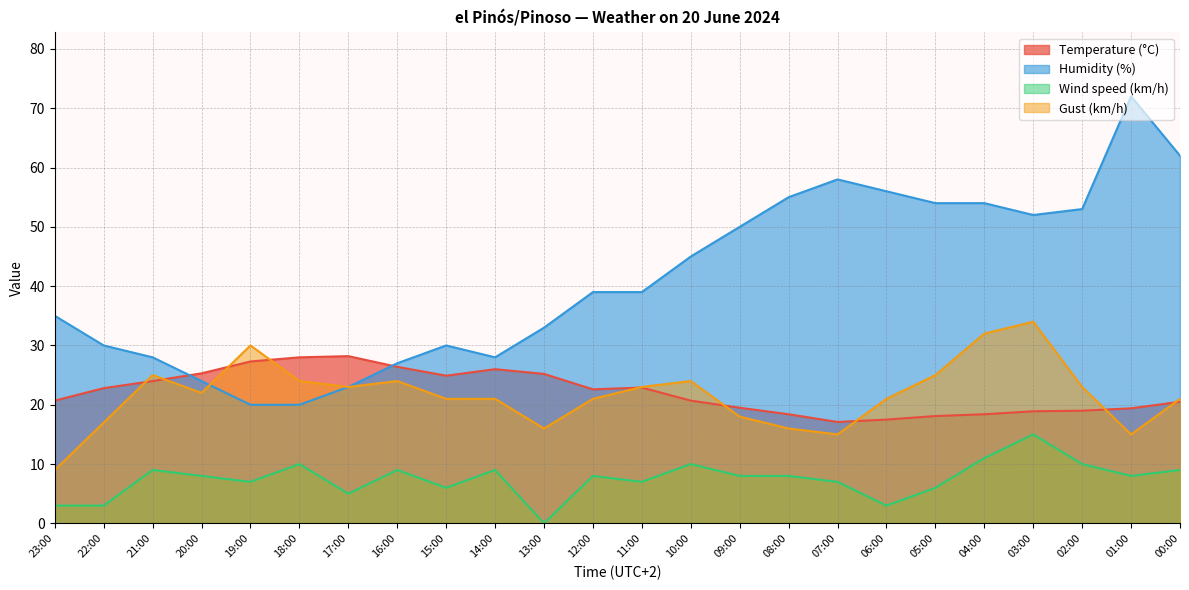

The value of Humidity (%) at 01:00 is 72.0. True or false?

True